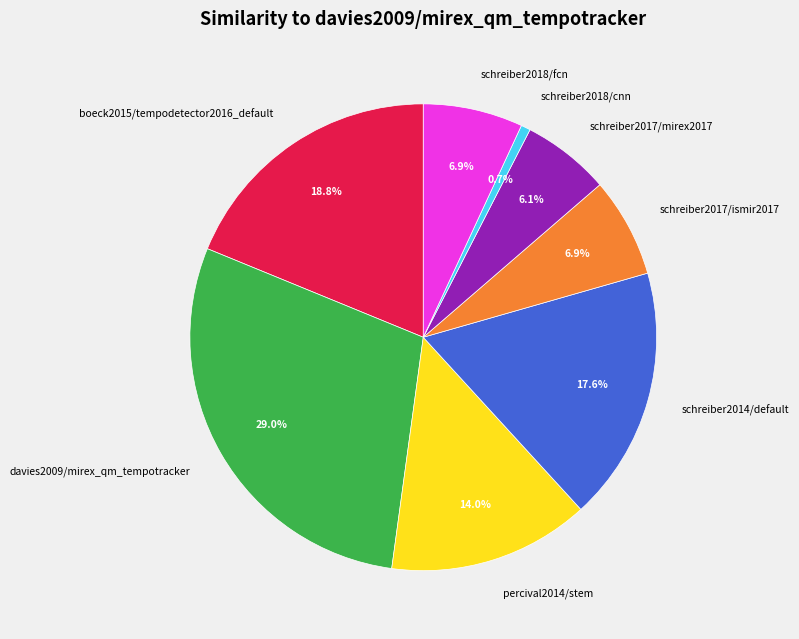

Is schreiber2018/fcn the majority of the pie?

No